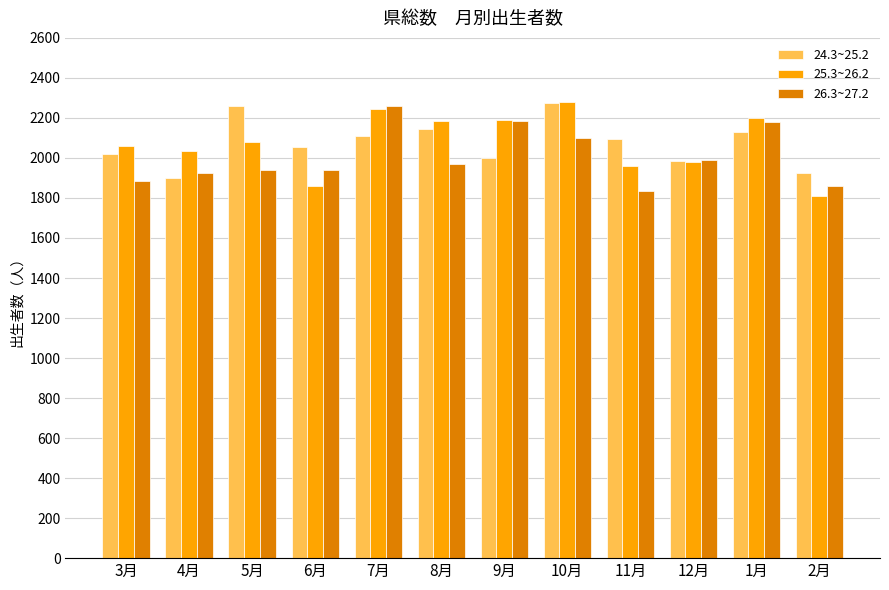

Rank the series at 5月 from lowest to highest value.

26.3~27.2, 25.3~26.2, 24.3~25.2